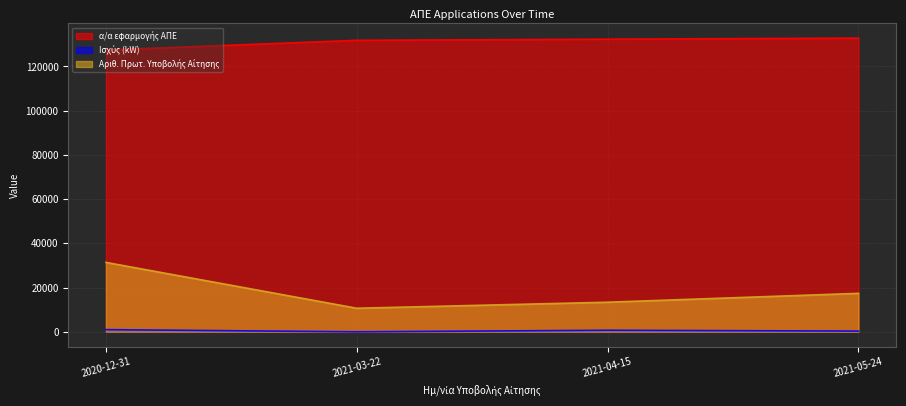

What is the label of the 2nd point from the left?

2021-03-22